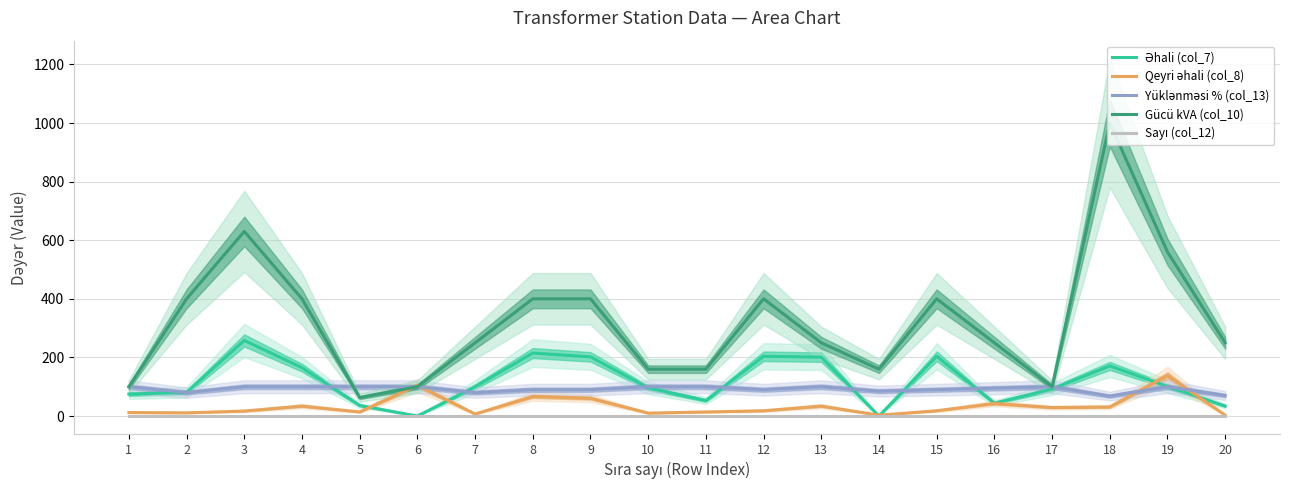

Reading left to right, transcribe all the data shown in this chart.

Əhali (col_7): 1=75	2=81	3=258	4=165	5=36	6=0	7=100	8=215	9=202	10=96	11=53	12=204	13=201	14=0	15=204	16=44	17=92	18=171	19=101	20=34
Qeyri əhali (col_8): 1=12	2=11	3=17	4=34	5=14	6=105	7=7	8=67	9=61	10=10	11=14	12=18	13=34	14=3	15=18	16=43	17=29	18=31	19=138	20=3
Yüklənməsi % (col_13): 1=100	2=80	3=100	4=100	5=100	6=100	7=80	8=90	9=90	10=100	11=100	12=90	13=100	14=85	15=90	16=95	17=100	18=68	19=100	20=70
Gücü kVA (col_10): 1=100	2=400	3=630	4=400	5=63	6=100	7=250	8=400	9=400	10=160	11=160	12=400	13=250	14=160	15=400	16=250	17=100	18=1000	19=560	20=250
Sayı (col_12): 1=1	2=1	3=1	4=1	5=1	6=1	7=1	8=1	9=1	10=1	11=1	12=1	13=1	14=1	15=1	16=1	17=1	18=1	19=1	20=1